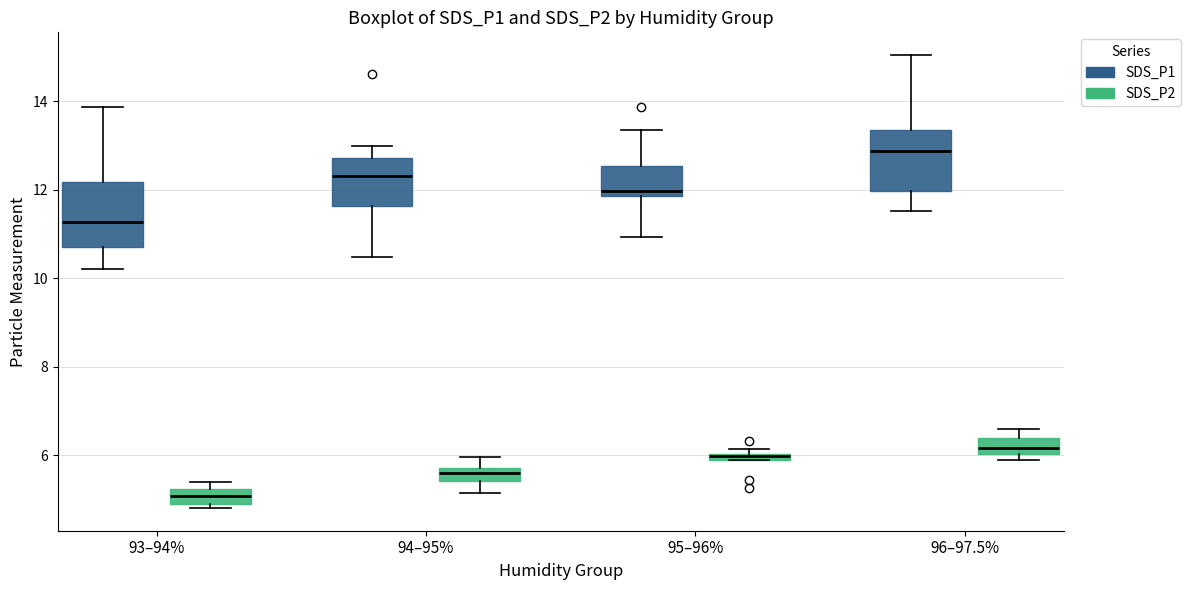

Where does the lower whisker of the box for 94–95% (SDS_P1) end on the y-axis? The values are not printed on the chart, so give them approximately, as read against the axis.

10.4